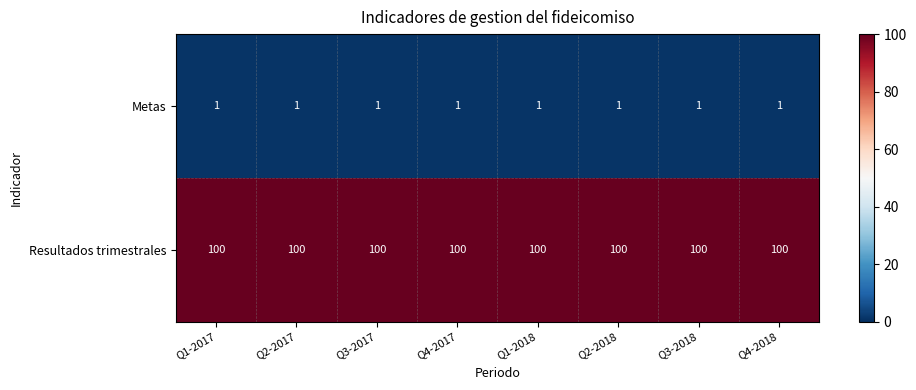

What is the average value of the Resultados trimestrales series?

100